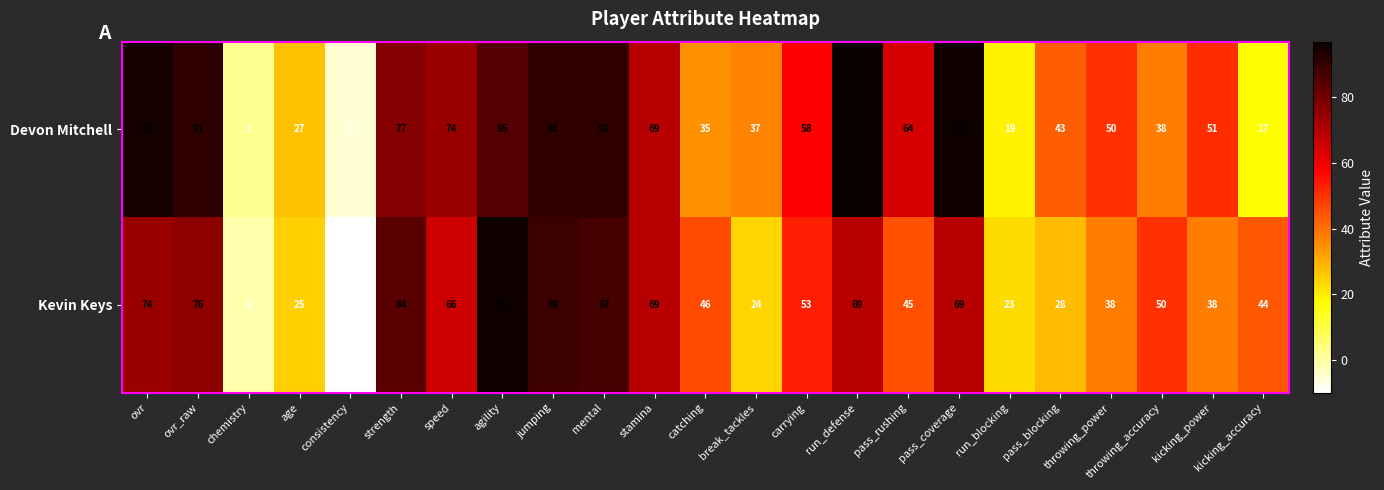

How many values in the Devon Mitchell series are below 58?

11